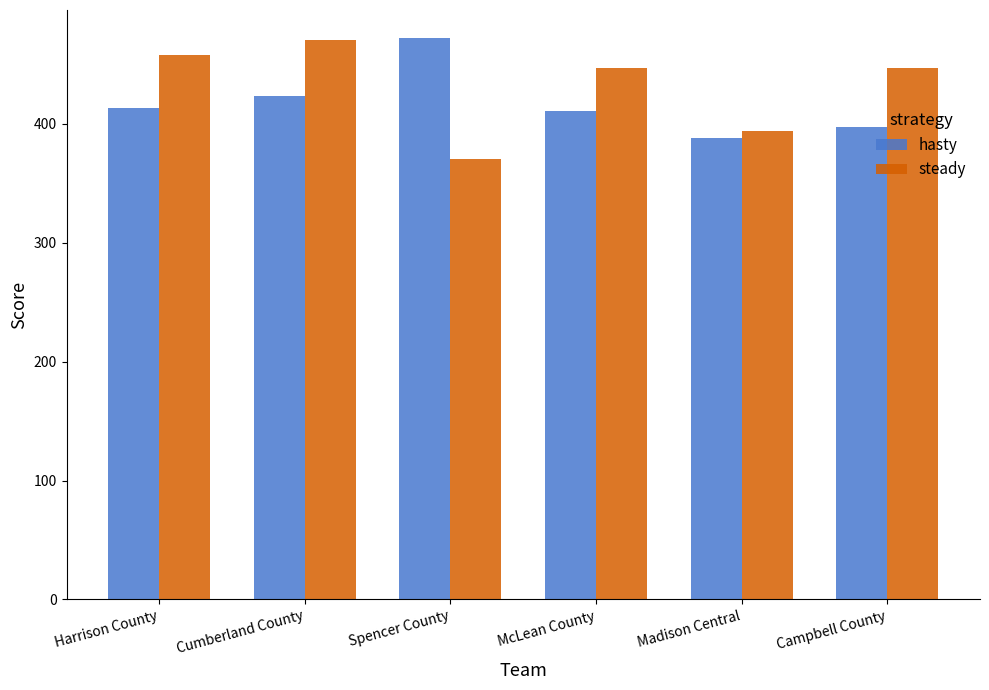

Rank the series at McLean County from highest to lowest value.

steady, hasty